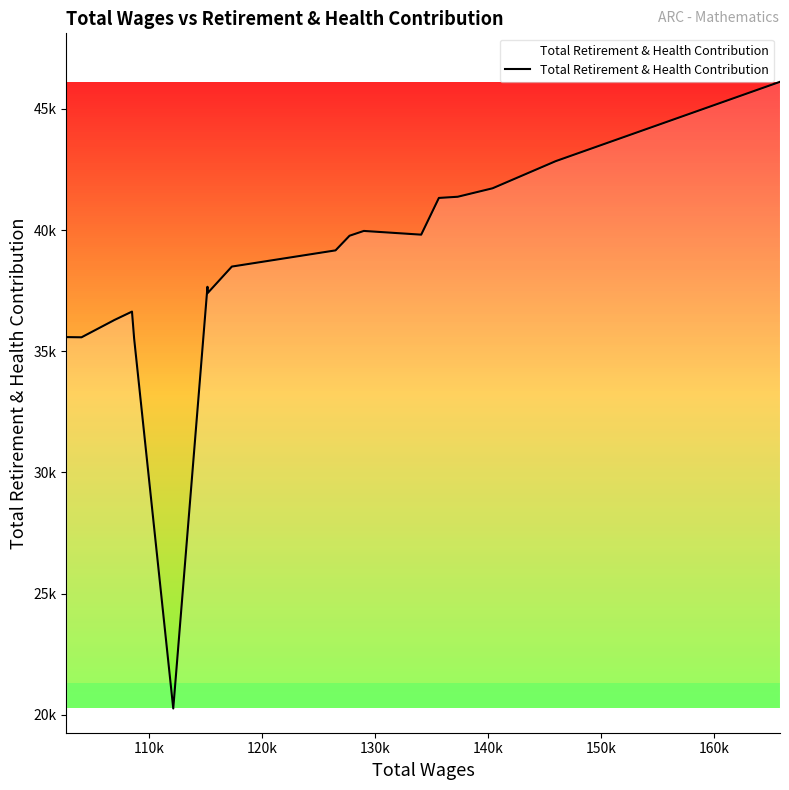

How many data points are less than 38494?

10